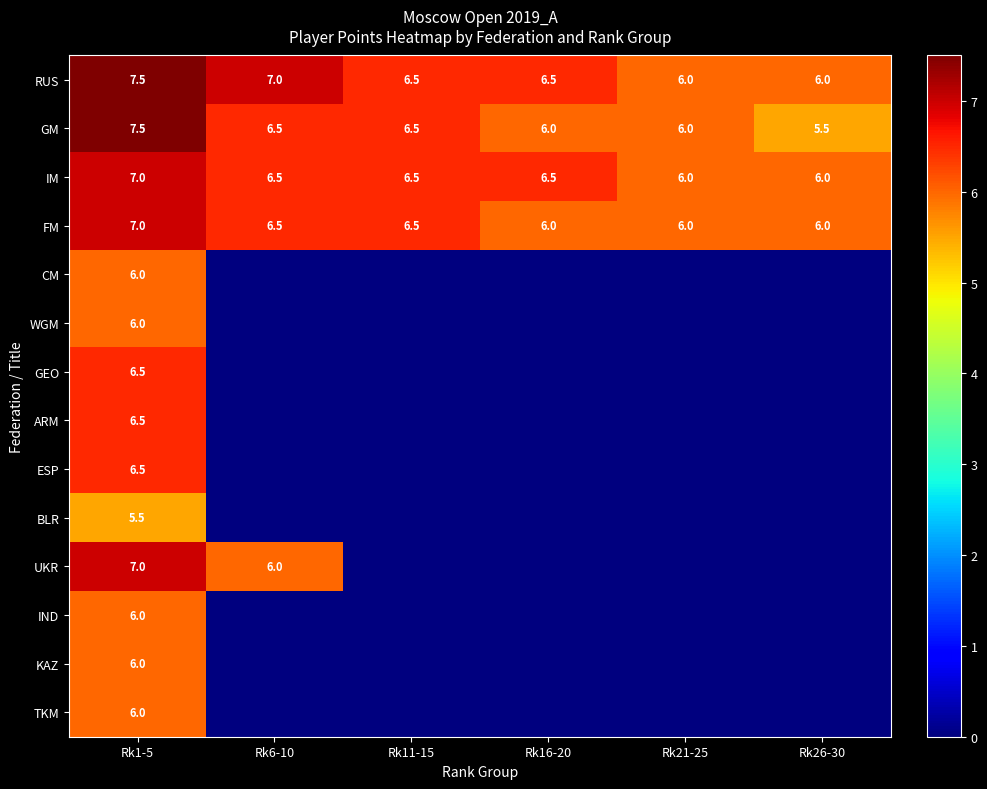

The value of UKR at Rk1-5 is 7.0. True or false?

True